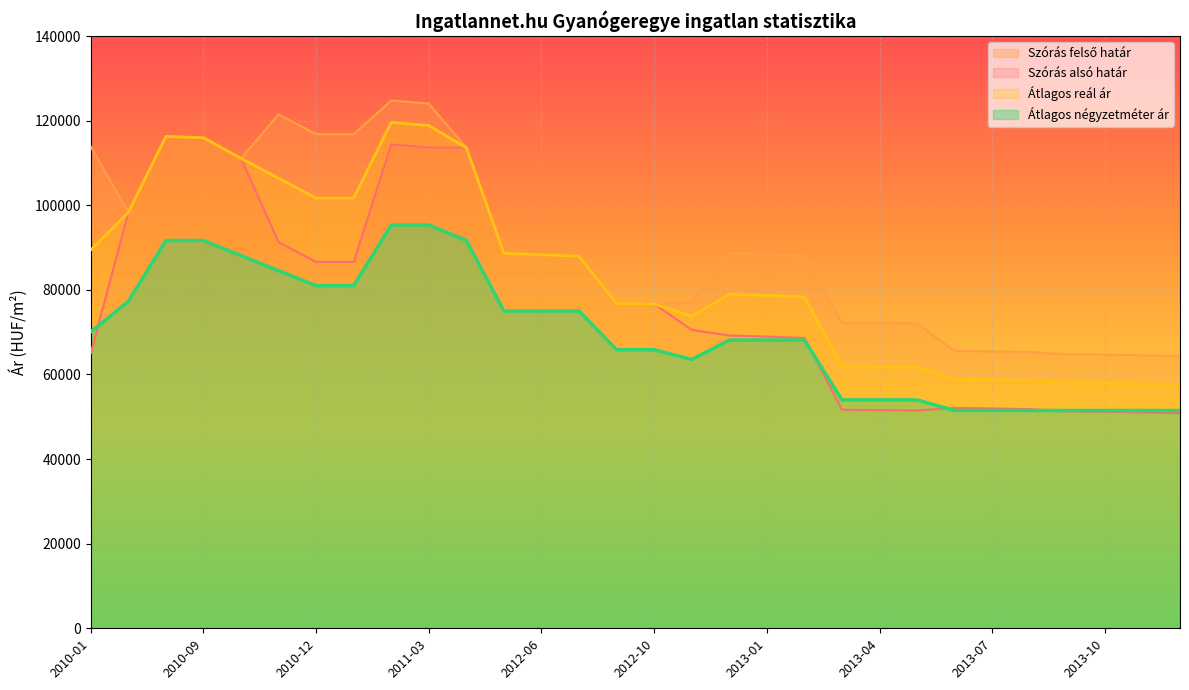

What position from the left is 2012-09?

15